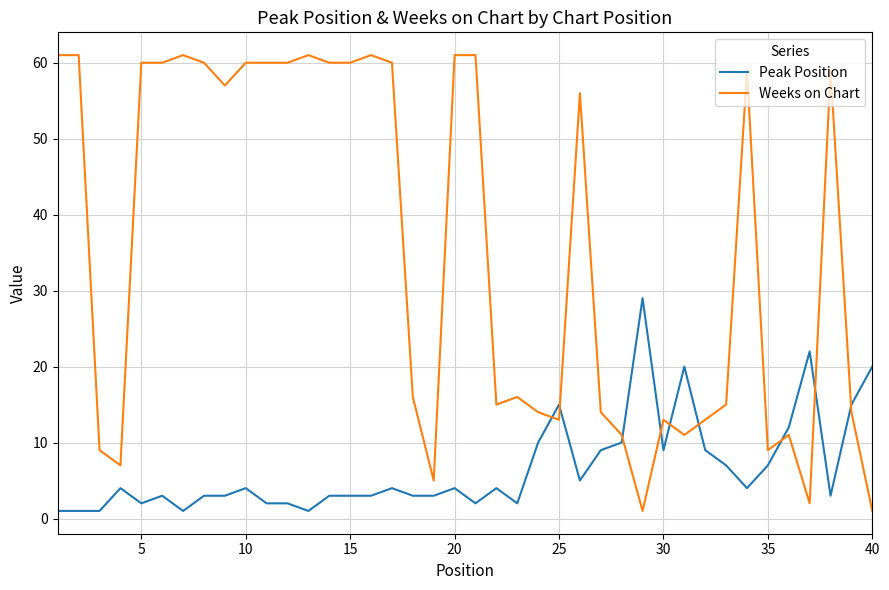

What is the difference between the maximum and minimum values in the Weeks on Chart series?

60